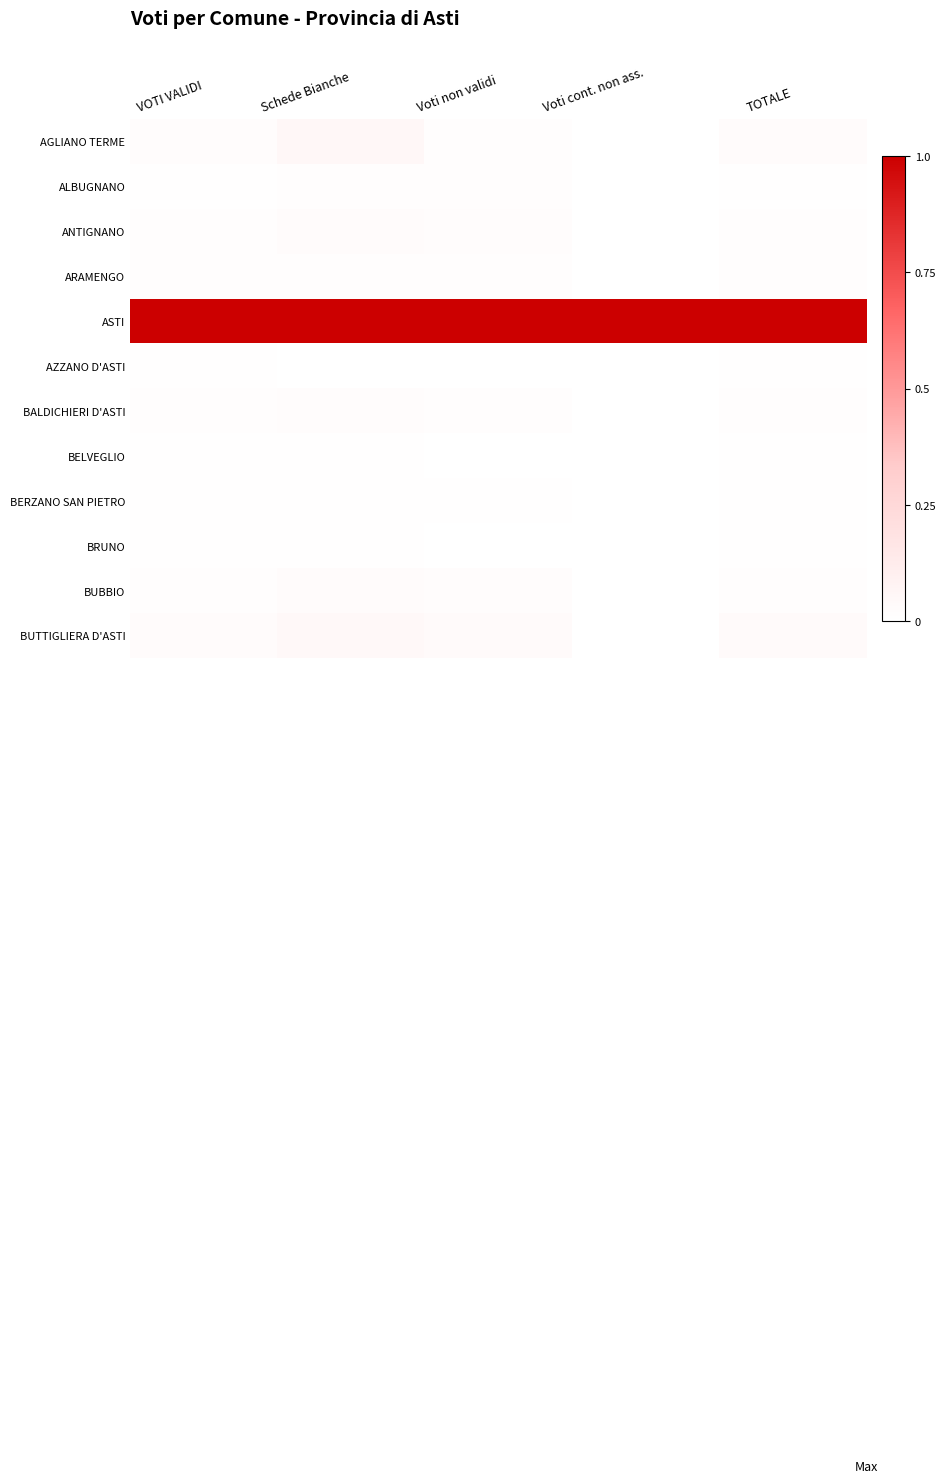

How many categories are shown in the chart?

5